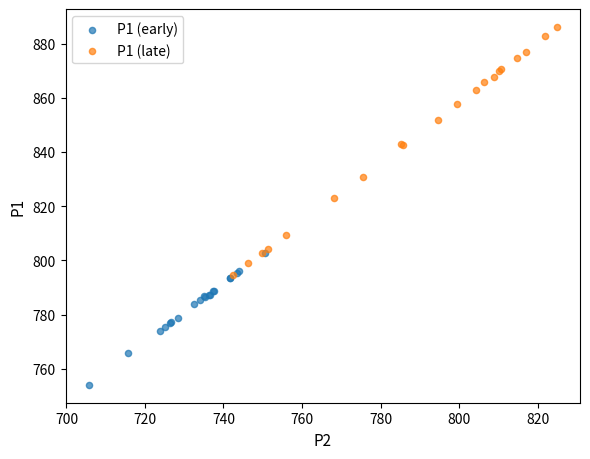

Which series has the widest spread of Y values?

P1 (late)